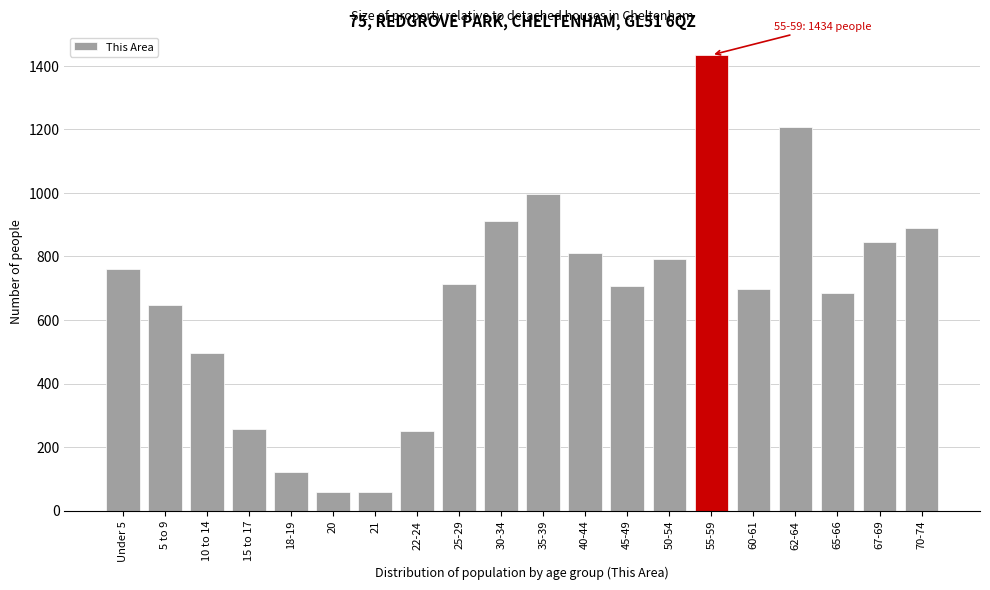

What is the maximum value shown in the chart?

1434